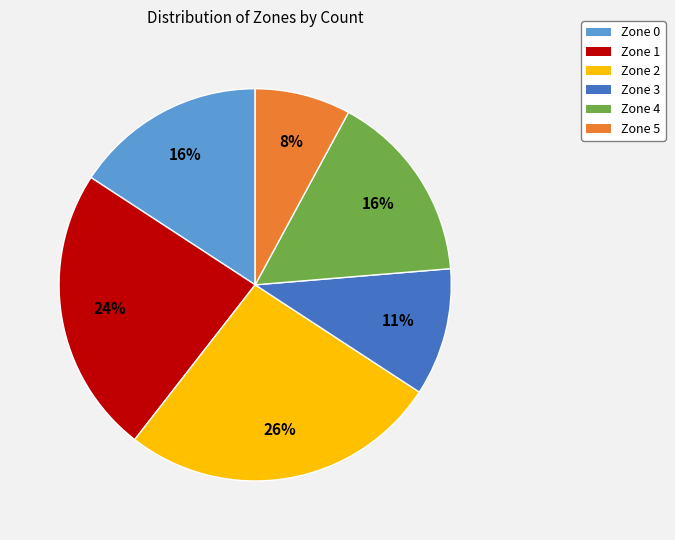

Which category has the biggest portion of the pie?

Zone 2